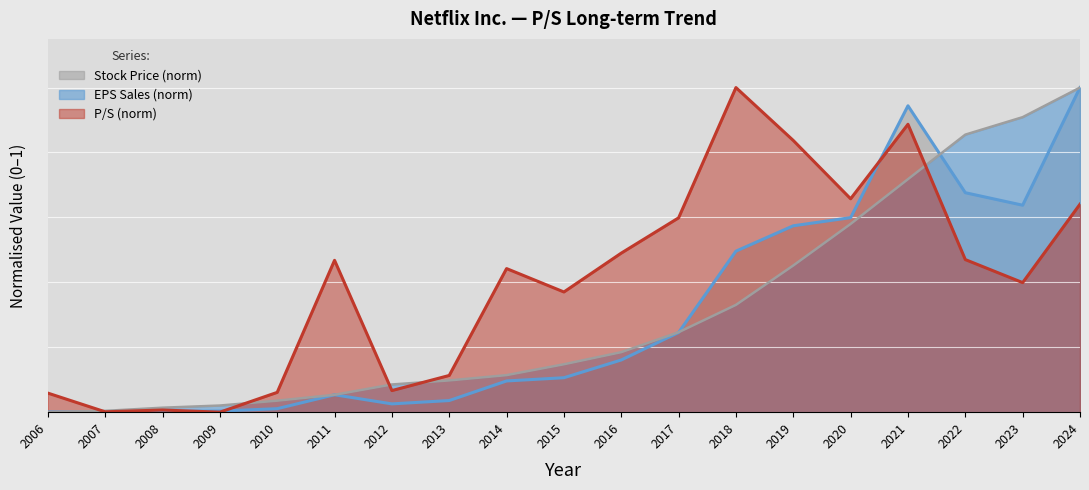

Which series changed the most between 2011 and 2021?

Stock Price (norm)